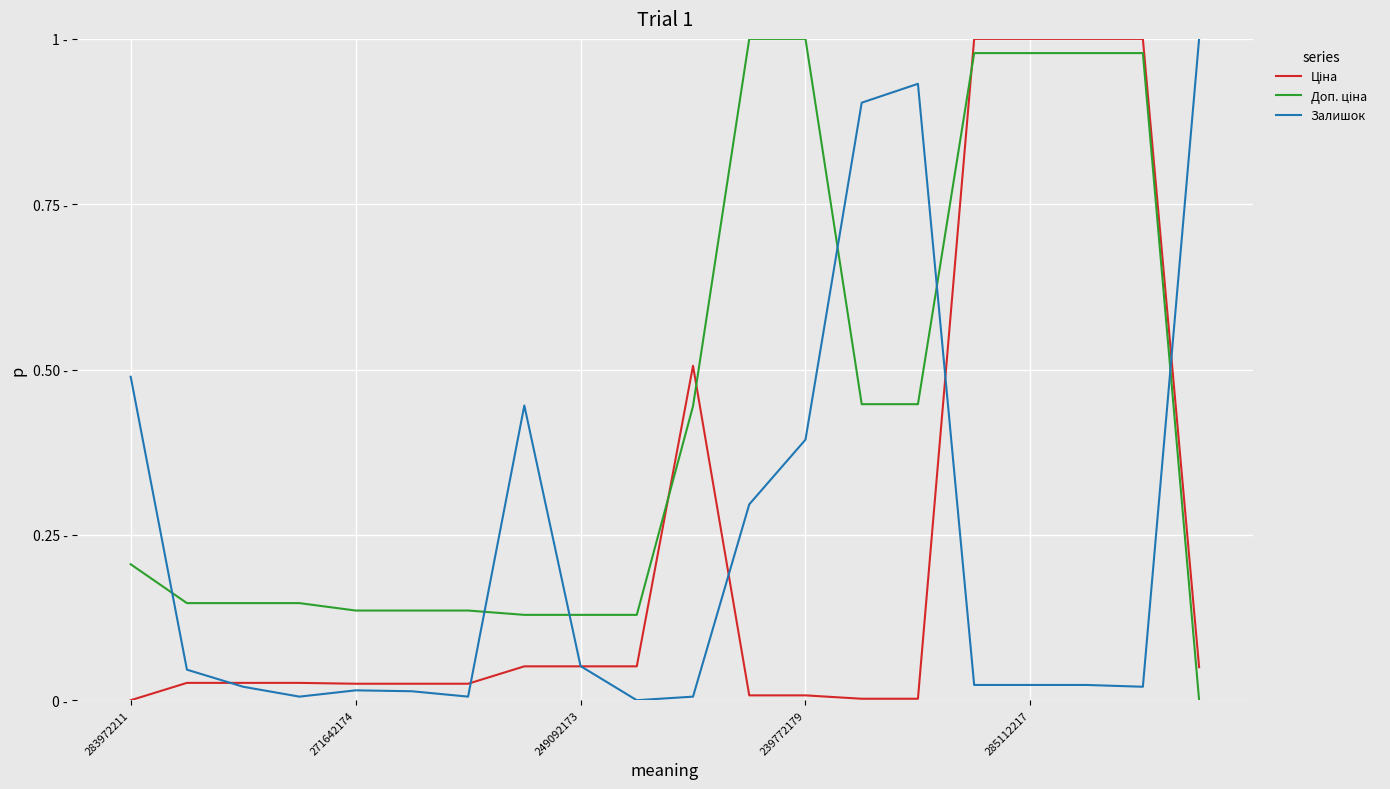

Does the chart display data point markers on the line(s)?

No